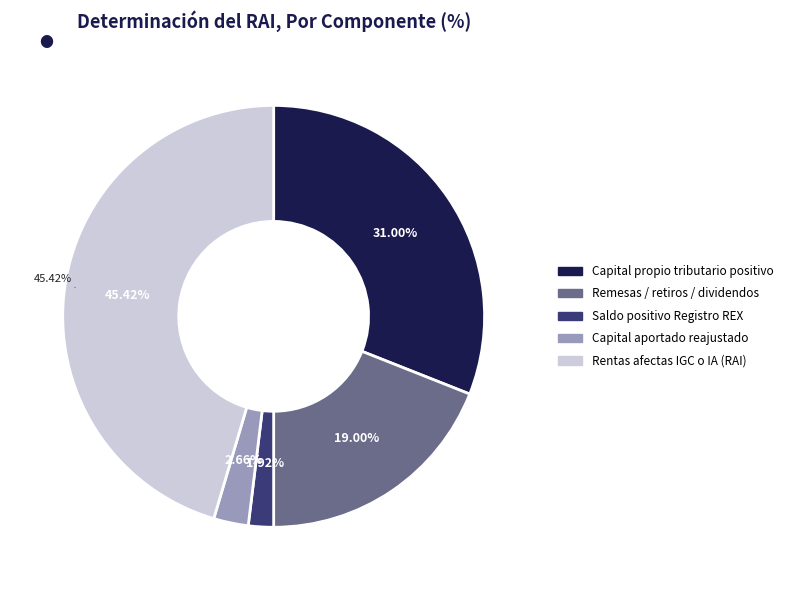

To the nearest percent, what portion does Rentas afectas a IGC o IA (RAI) represent?

45%